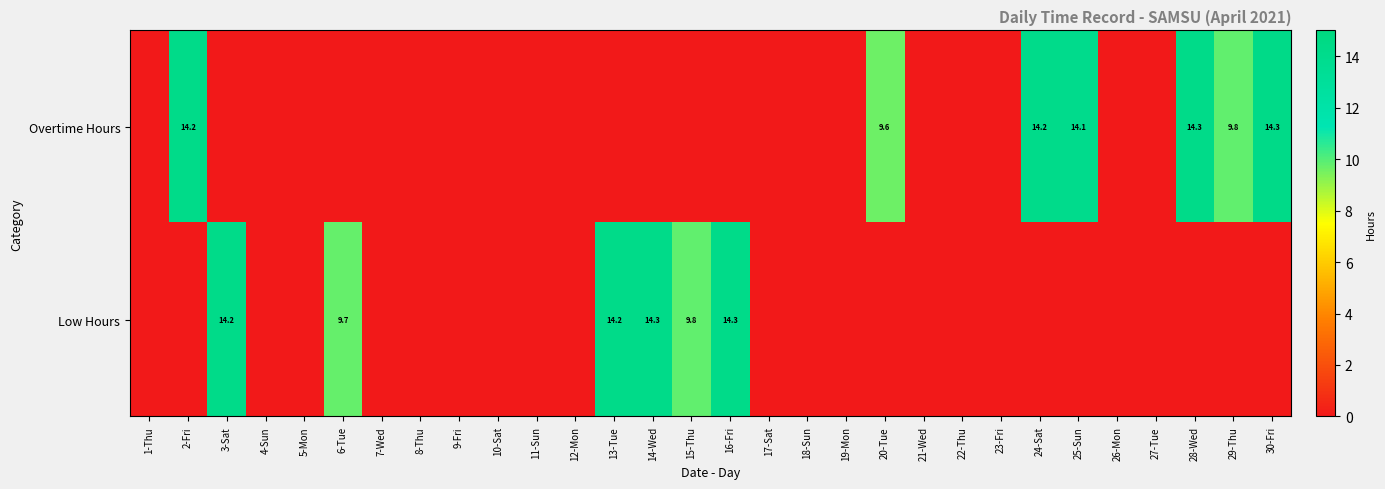

The Low Hours series shows 14.2 at 3-Sat. True or false?

True